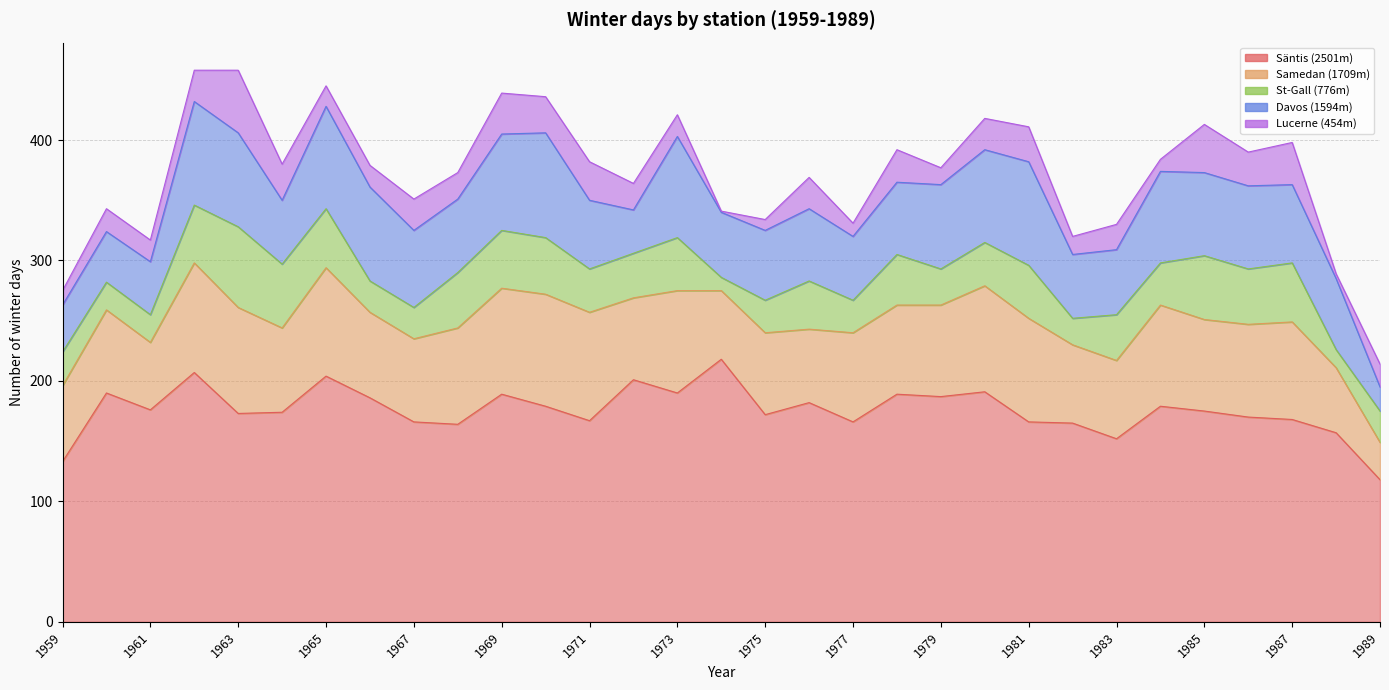

Which has a higher value, 1985 or 1959?

1985